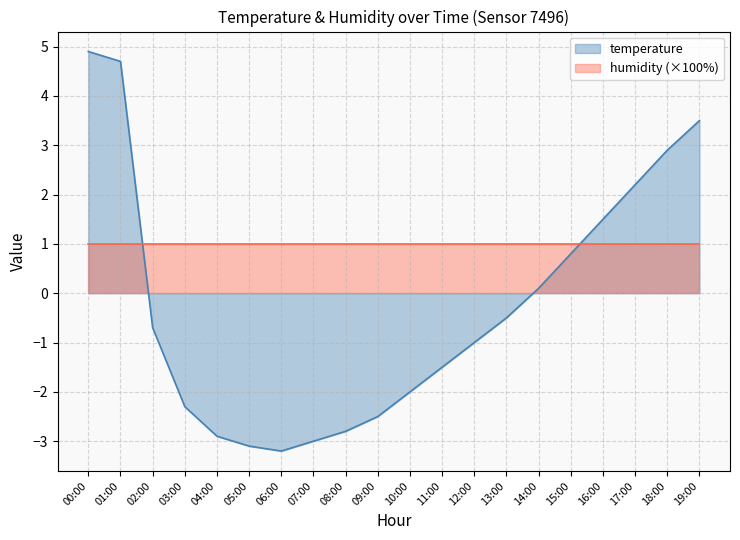

What is the label of the 3rd point from the left?

02:00